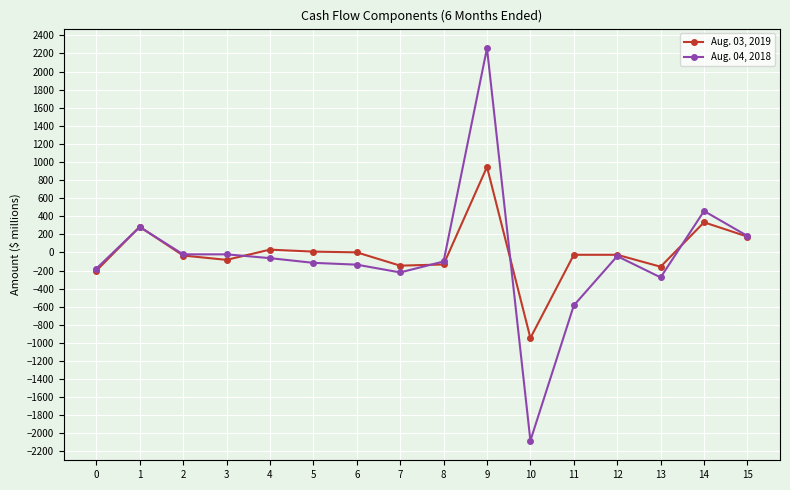

Which series has the widest spread of values?

Aug. 04, 2018